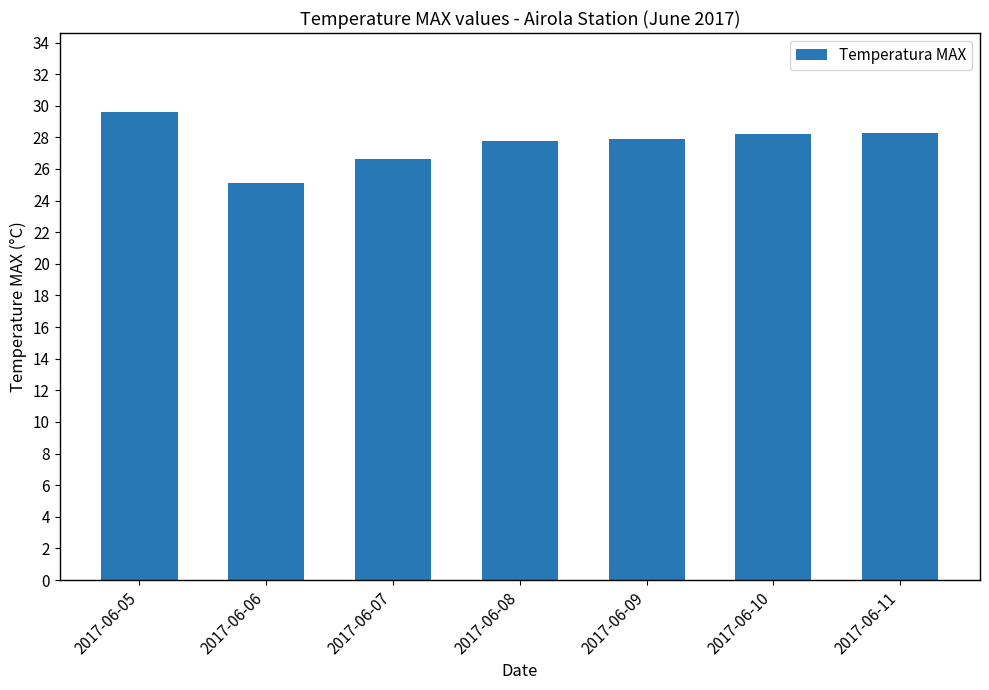

What is the ratio of the value at 2017-06-07 to the value at 2017-06-09?

1.0